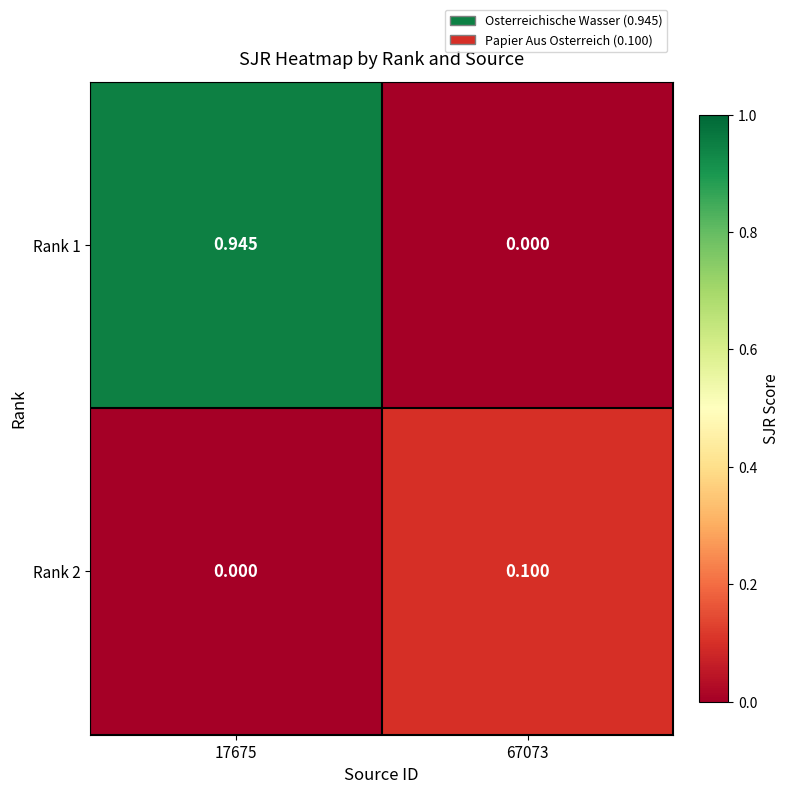

Is the value of Rank 1 at 17675 greater than the value of Rank 2 at 67073?

Yes